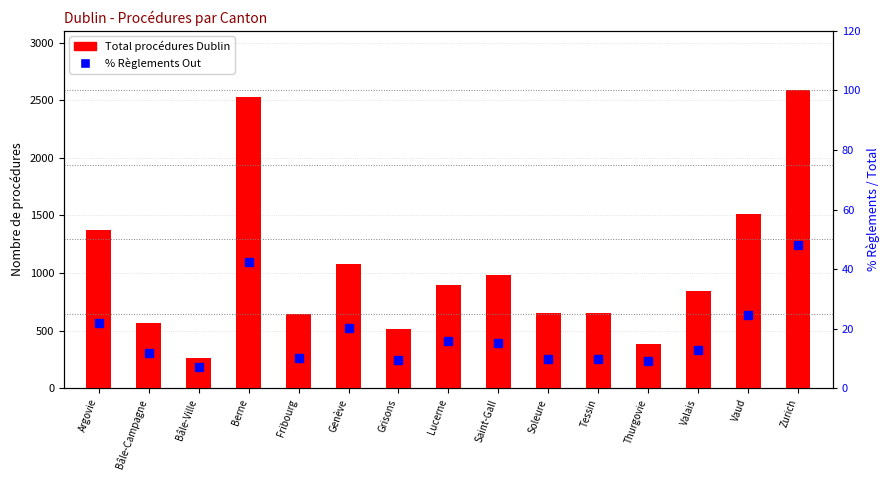

Read the Total procédures Dublin value at Vaud.

1511.0